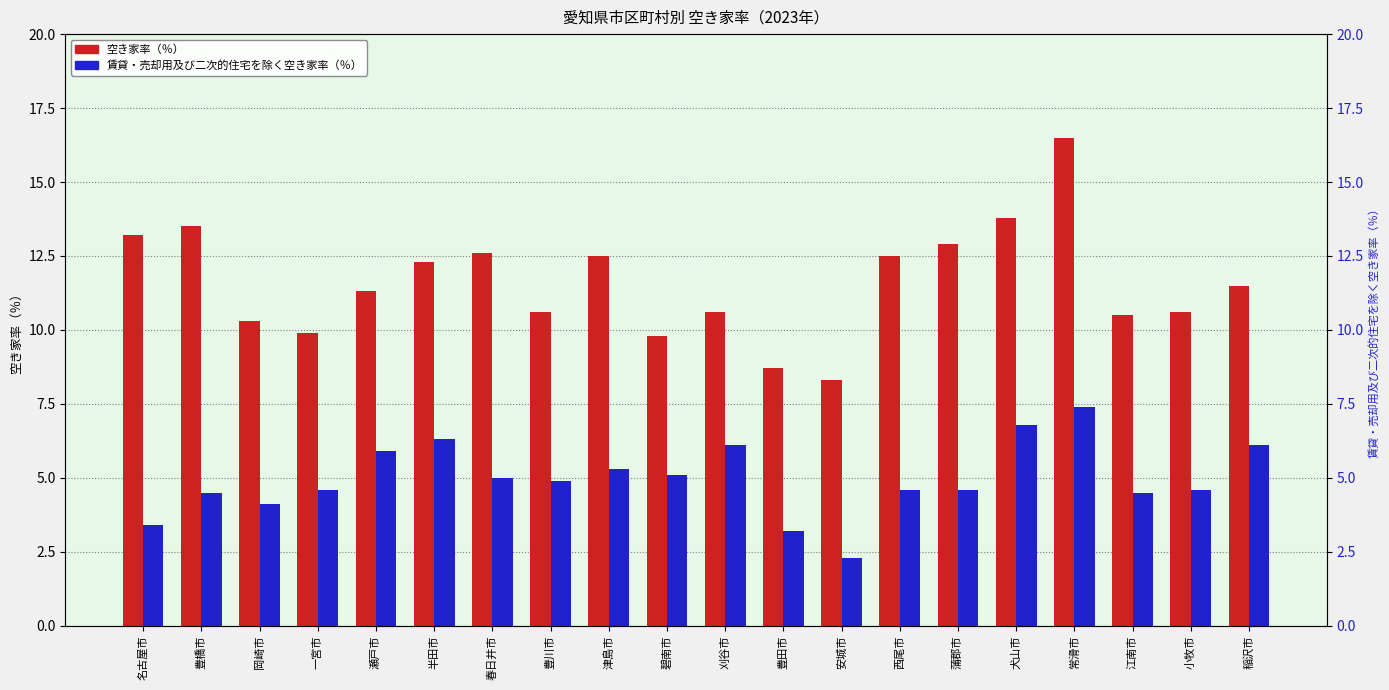

What is the maximum value for 空き家率（％）?

16.5